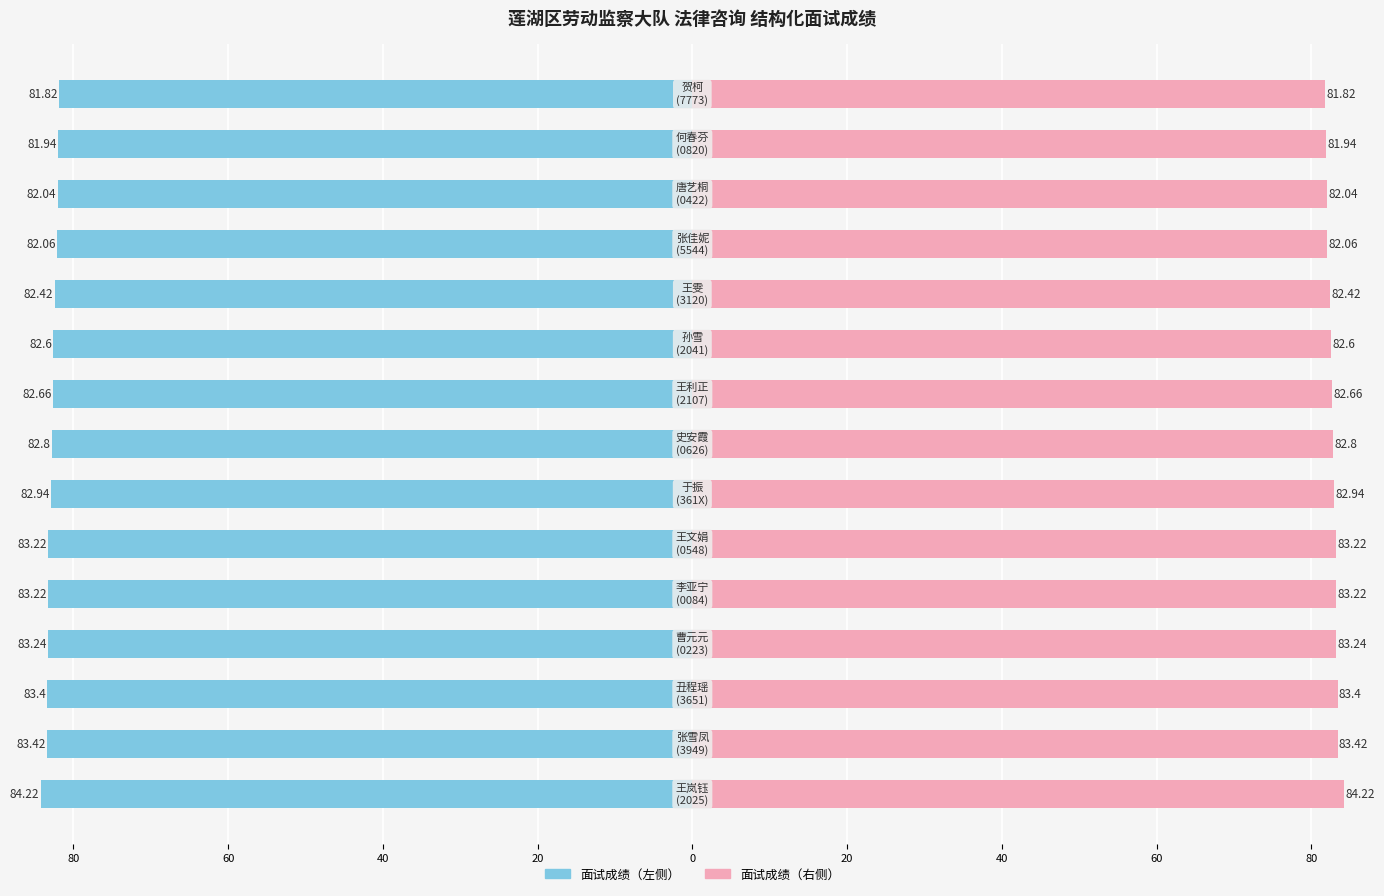

Does the chart contain stacked bars?

No